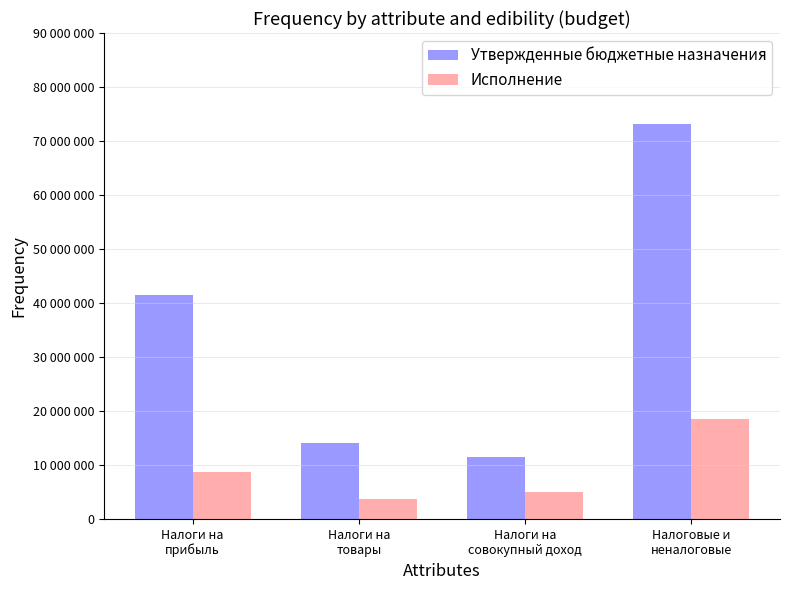

At how many categories does at least one series exceed 50891774?

1